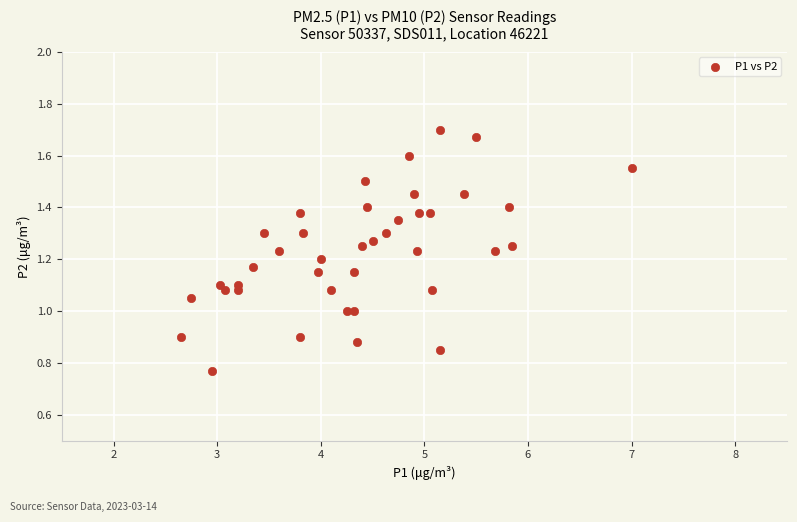

What is the range of X values (max minus min)?

4.3